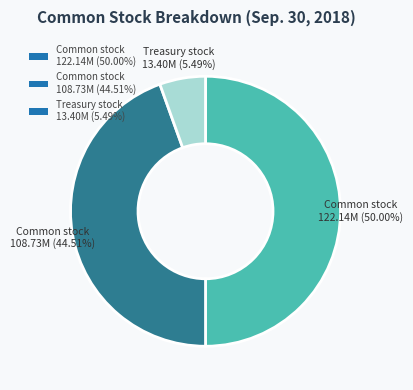

Which has a higher value, Treasury stock 13.40M (5.49%) or Common stock 108.73M (44.51%)?

Common stock 108.73M (44.51%)